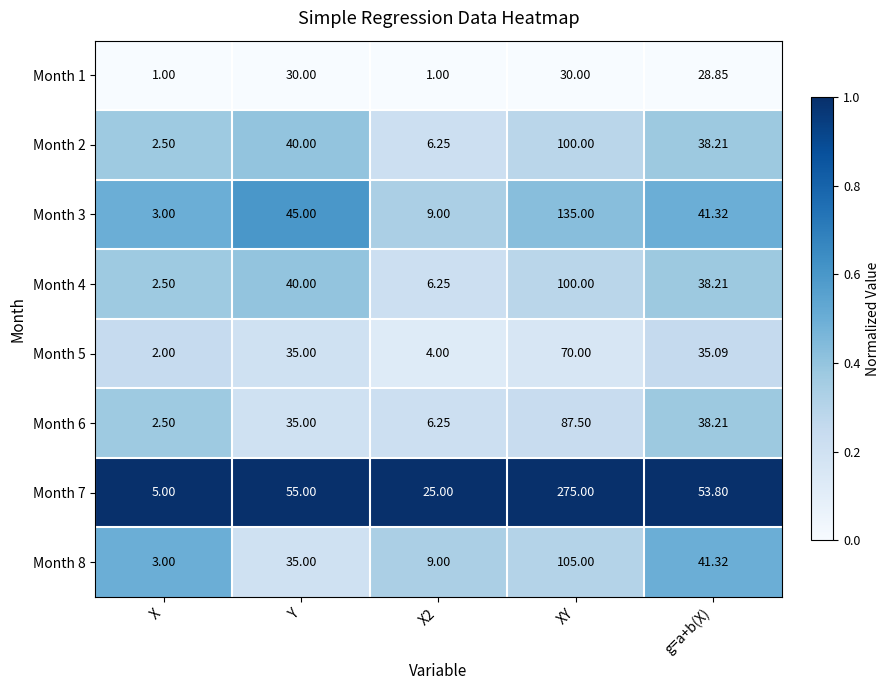

At which label is Month 6 closest to 45?

g=a+b(X)